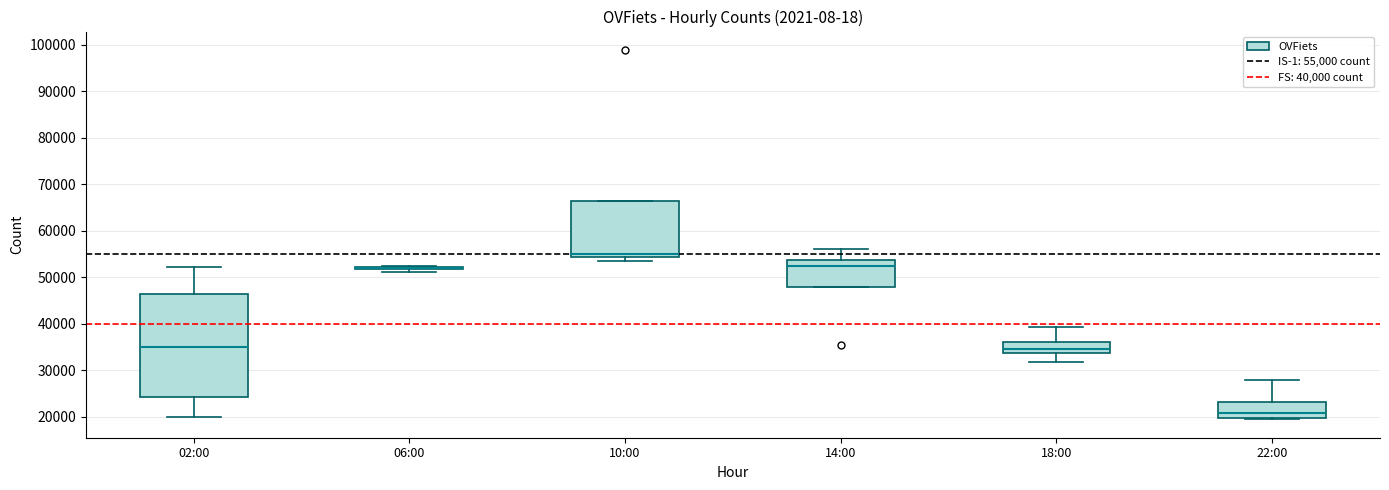

Reading left to right, read every box against the y-axis: the position of its median line, the range the box covers, and the ends of its whiskers. The values are not printed on the chart, so give them approximately, as read against the axis.

02:00: median 35000, box 24000 to 46000, whiskers 20000 to 52000
06:00: box collapsed to a line at 52000, whiskers 51000 to 53000
10:00: median 55000, box 54000 to 66000, whiskers 53000 to 66000
14:00: median 52000, box 48000 to 54000, whiskers 48000 to 56000
18:00: median 35000, box 34000 to 36000, whiskers 32000 to 39000
22:00: median 21000, box 20000 to 23000, whiskers 19000 to 28000